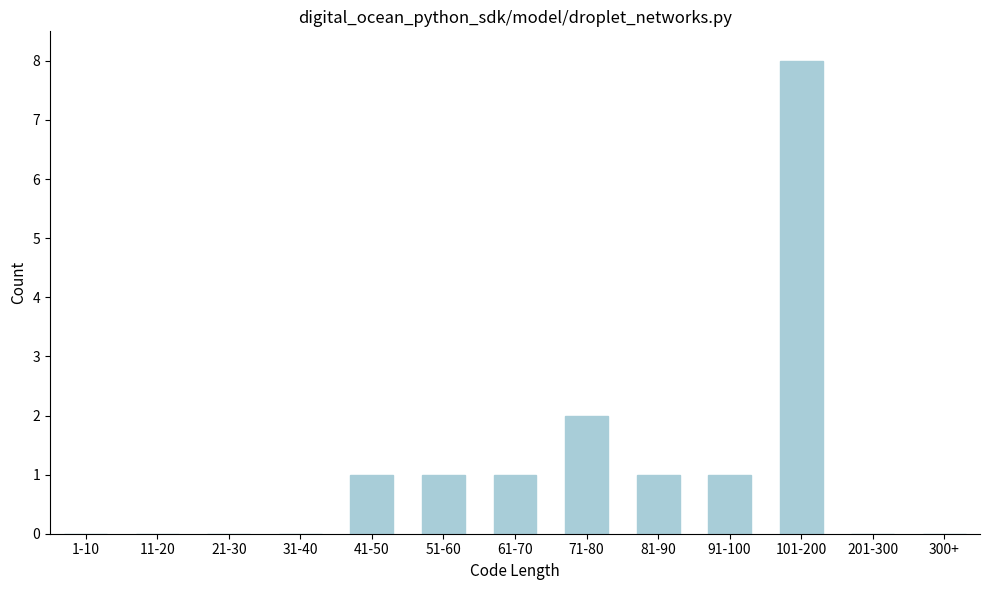

Reading left to right, transcribe all the data shown in this chart.

1-10=0	11-20=0	21-30=0	31-40=0	41-50=1	51-60=1	61-70=1	71-80=2	81-90=1	91-100=1	101-200=8	201-300=0	300+=0